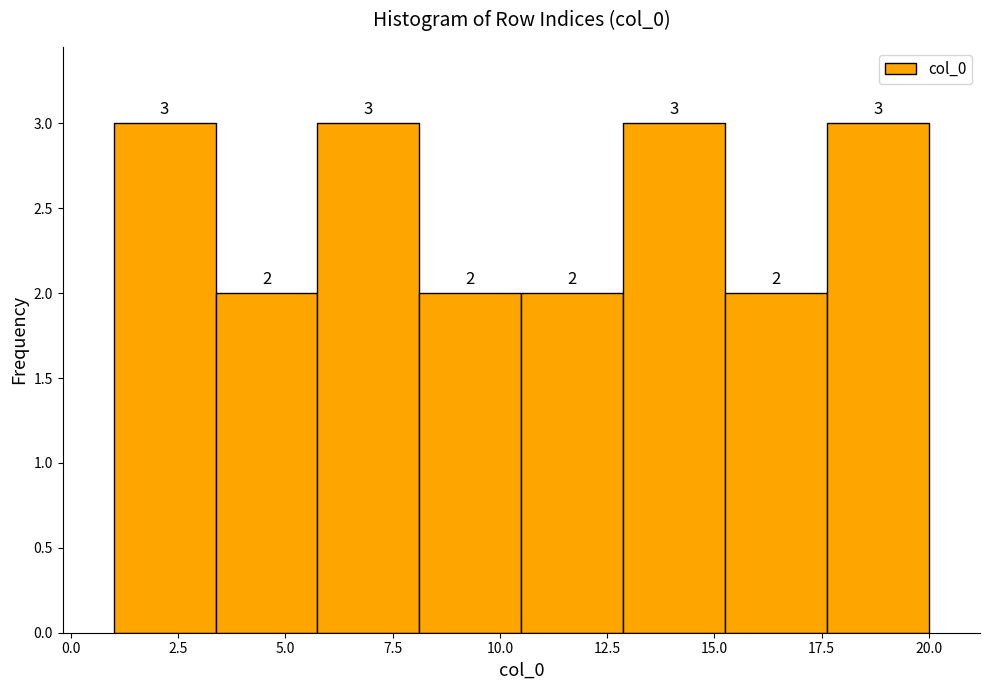

What is the height of the bar covering 3.5 to 6.0 on the x-axis? The bar edges are not printed on the chart, so give them approximately, as read against the axis.

2